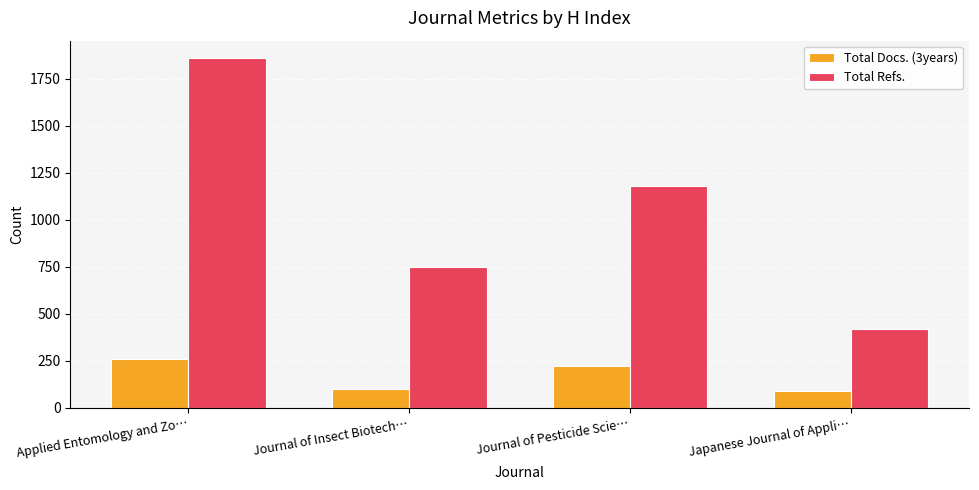

What is the minimum value shown in the chart?

91